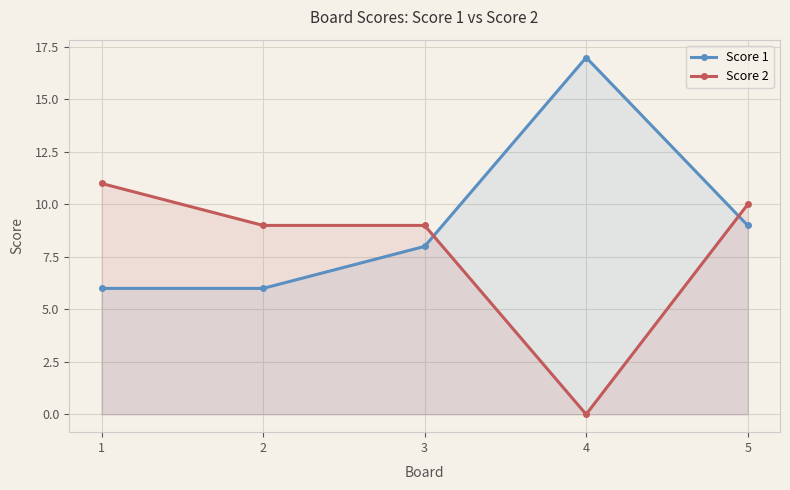

The value of Score 2 at 3 is 9. True or false?

True